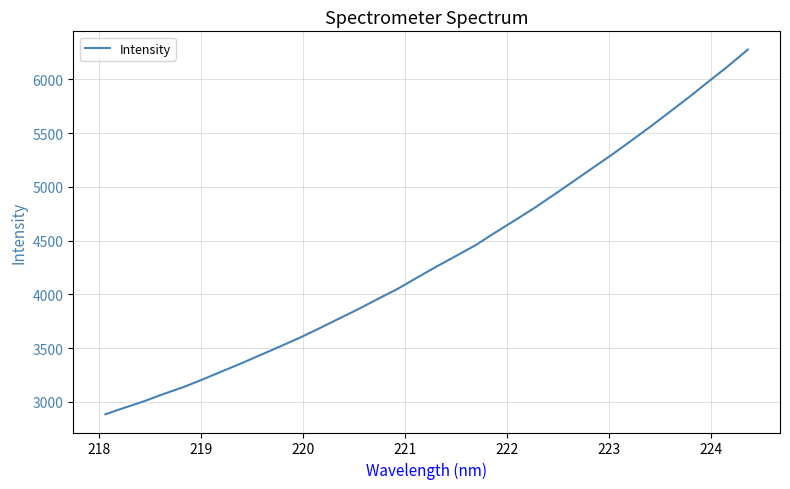

What is the difference between the maximum and minimum values?

3394.7